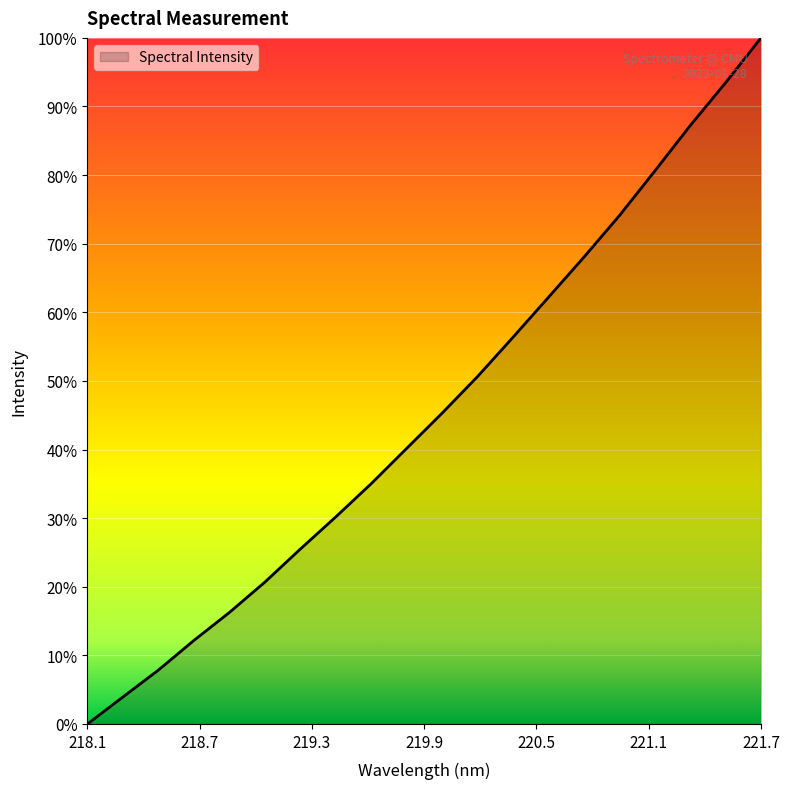

Does the chart have visible grid lines?

Yes